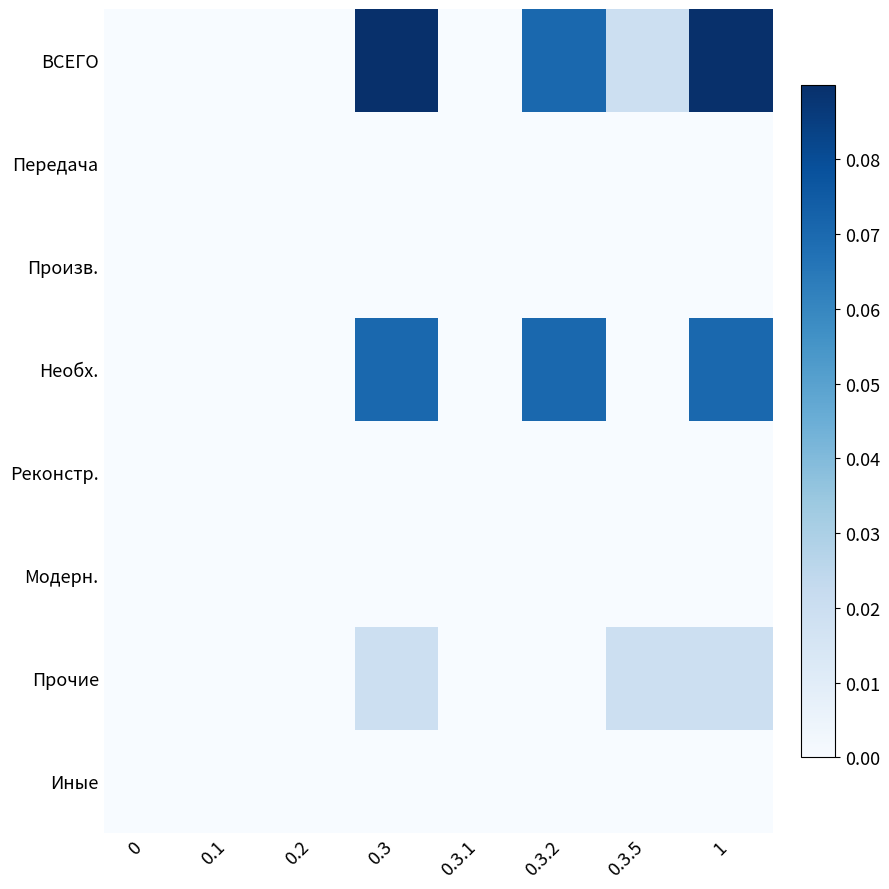

Reading left to right, what are all the values shown in this chart?

ВСЕГО: 0=0.0	0.1=0.0	0.2=0.0	0.3=0.1	0.3.1=0.0	0.3.2=0.1	0.3.5=0.0	1=0.1
Передача: 0=0.0	0.1=0.0	0.2=0.0	0.3=0.0	0.3.1=0.0	0.3.2=0.0	0.3.5=0.0	1=0.0
Произв.: 0=0.0	0.1=0.0	0.2=0.0	0.3=0.0	0.3.1=0.0	0.3.2=0.0	0.3.5=0.0	1=0.0
Необх.: 0=0.0	0.1=0.0	0.2=0.0	0.3=0.1	0.3.1=0.0	0.3.2=0.1	0.3.5=0.0	1=0.1
Реконстр.: 0=0.0	0.1=0.0	0.2=0.0	0.3=0.0	0.3.1=0.0	0.3.2=0.0	0.3.5=0.0	1=0.0
Модерн.: 0=0.0	0.1=0.0	0.2=0.0	0.3=0.0	0.3.1=0.0	0.3.2=0.0	0.3.5=0.0	1=0.0
Прочие: 0=0.0	0.1=0.0	0.2=0.0	0.3=0.0	0.3.1=0.0	0.3.2=0.0	0.3.5=0.0	1=0.0
Иные: 0=0.0	0.1=0.0	0.2=0.0	0.3=0.0	0.3.1=0.0	0.3.2=0.0	0.3.5=0.0	1=0.0